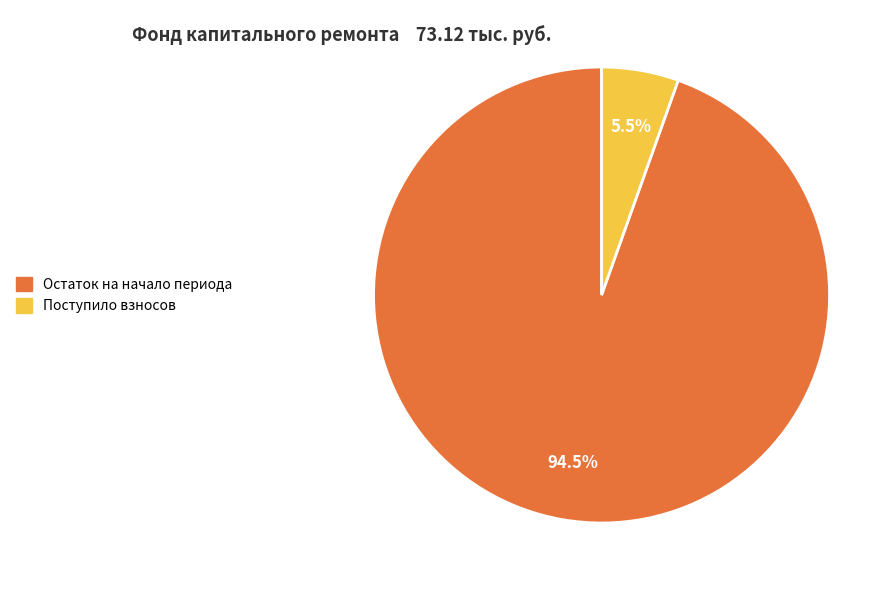

Is there a majority slice in this chart?

Yes